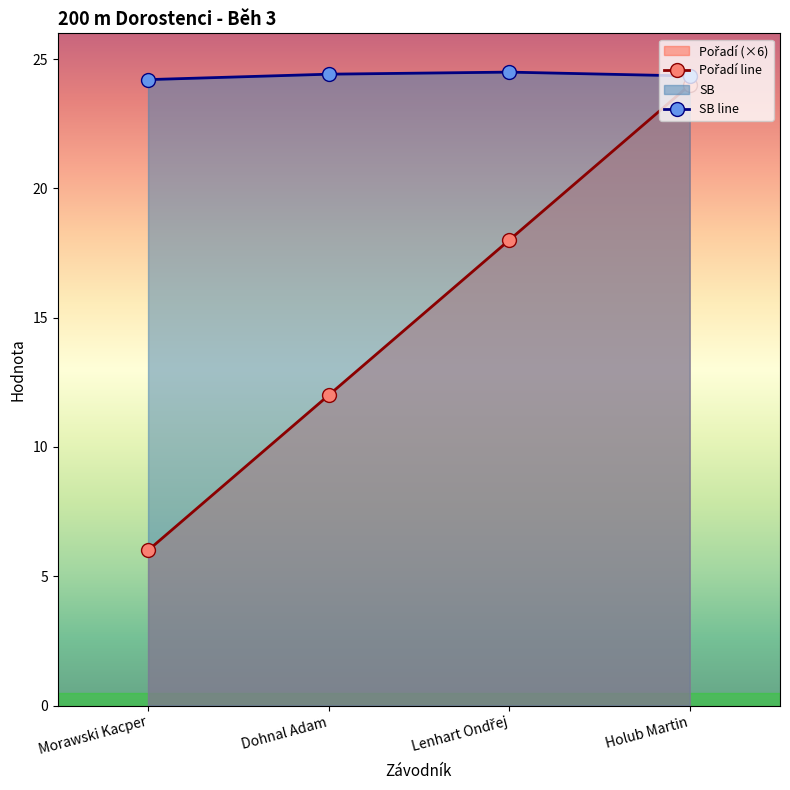

Which series has the largest total across all categories?

SB line